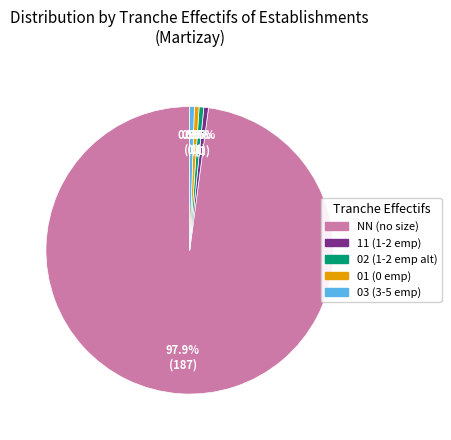

What percentage is NOT represented by 01 (0 emp)?

99.5%